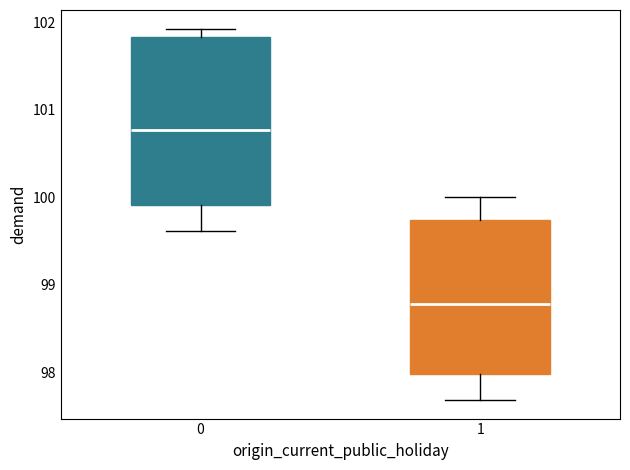

Reading left to right, read every box against the y-axis: the position of its median line, the range the box covers, and the ends of its whiskers. The values are not printed on the chart, so give them approximately, as read against the axis.

0: median 100.8, box 99.9 to 101.8, whiskers 99.6 to 101.9
1: median 98.8, box 98.0 to 99.7, whiskers 97.7 to 100.0